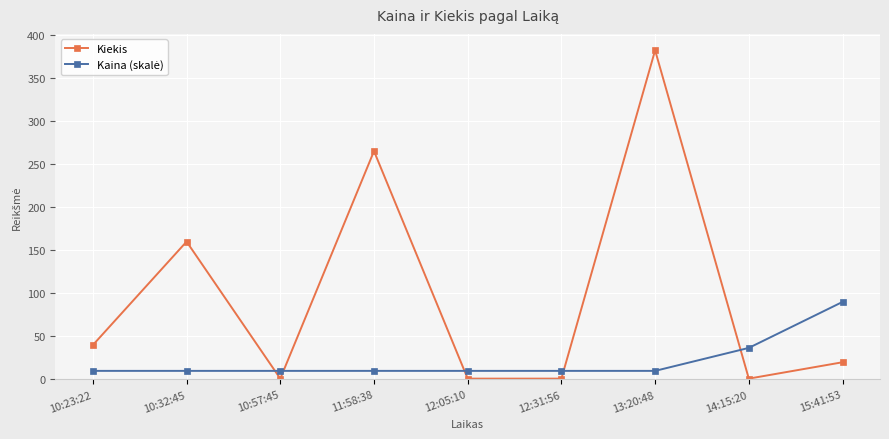

Which series has the largest range (max minus min)?

Kiekis